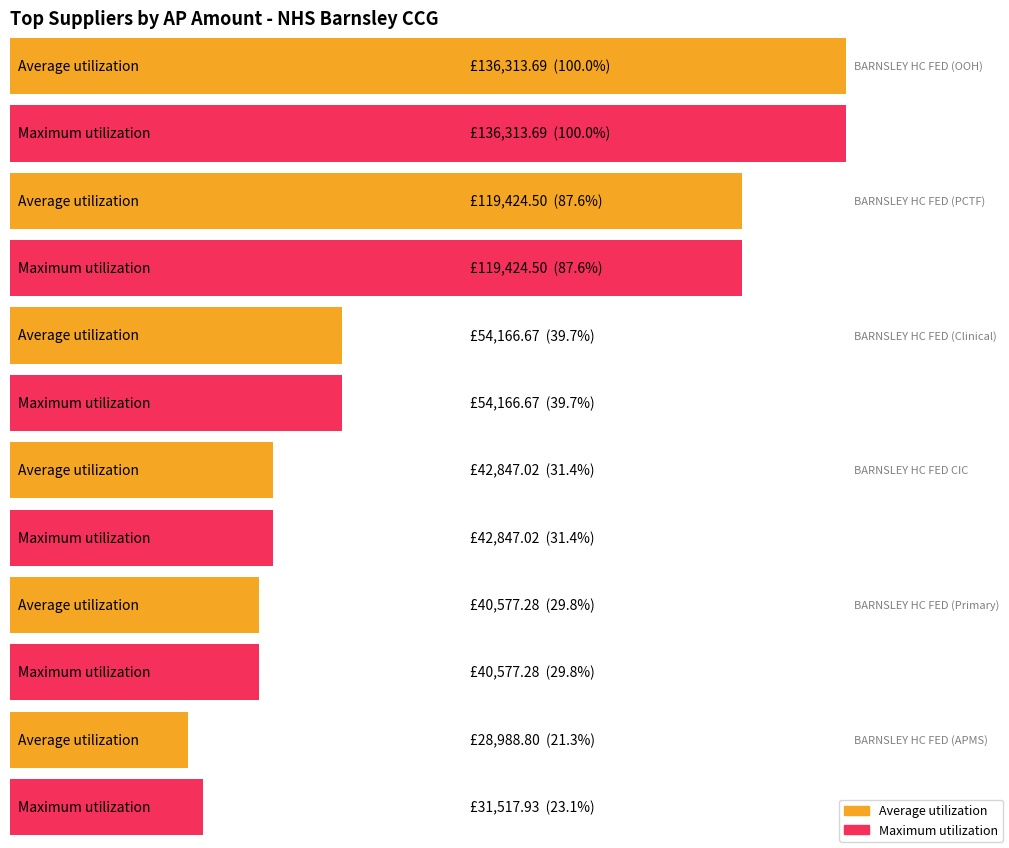

List the labels in order of Maximum utilization value, largest first.

BARNSLEY HEALTHCARE FEDERATION (OOH), BARNSLEY HEALTHCARE FEDERATION (PCTF), BARNSLEY HEALTHCARE FEDERATION (Clinical), BARNSLEY HEALTHCARE FEDERATION CIC, BARNSLEY HEALTHCARE FEDERATION (Primary Care), BARNSLEY HEALTHCARE FEDERATION (APMS Contract)